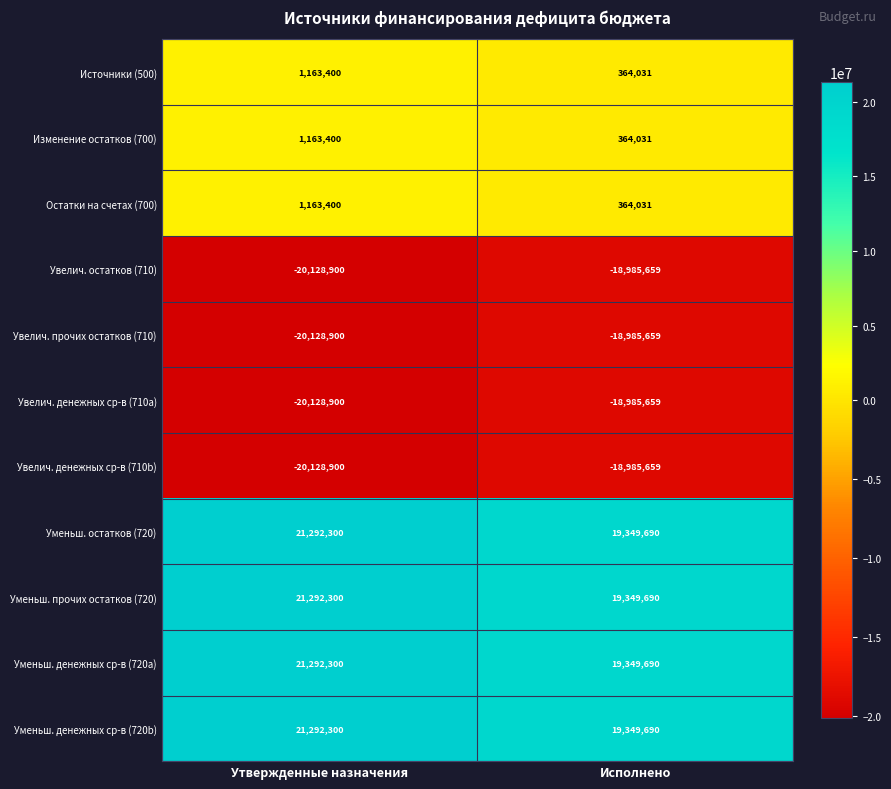

Reading right to left, list all the values displayed in this chart.

Источники (500): 364031	1163400
Изменение остатков (700): 364031	1163400
Остатки на счетах (700): 364031	1163400
Увелич. остатков (710): -18985659	-20128900
Увелич. прочих остатков (710): -18985659	-20128900
Увелич. денежных ср-в (710a): -18985659	-20128900
Увелич. денежных ср-в (710b): -18985659	-20128900
Уменьш. остатков (720): 19349690	21292300
Уменьш. прочих остатков (720): 19349690	21292300
Уменьш. денежных ср-в (720a): 19349690	21292300
Уменьш. денежных ср-в (720b): 19349690	21292300